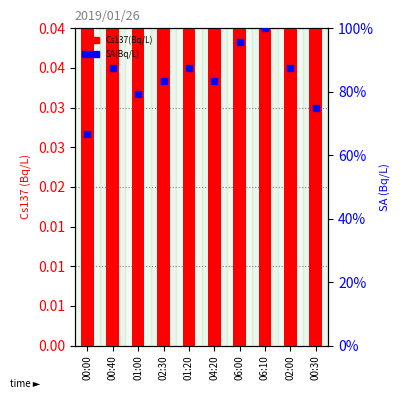

Which series has the largest Y range (max minus min)?

SA(Bq/L)